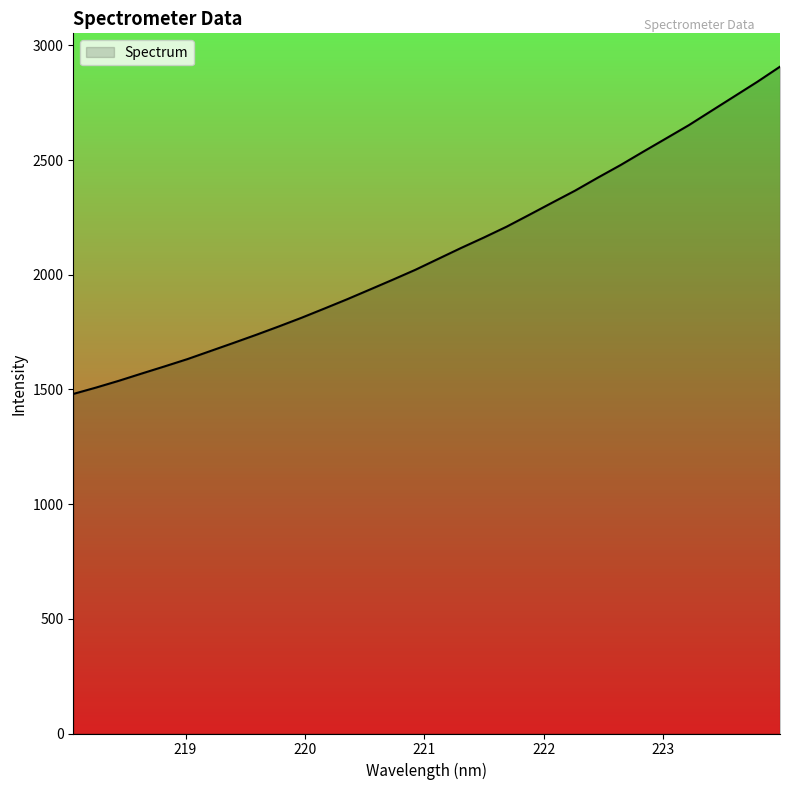

What is the maximum value shown in the chart?

2907.6